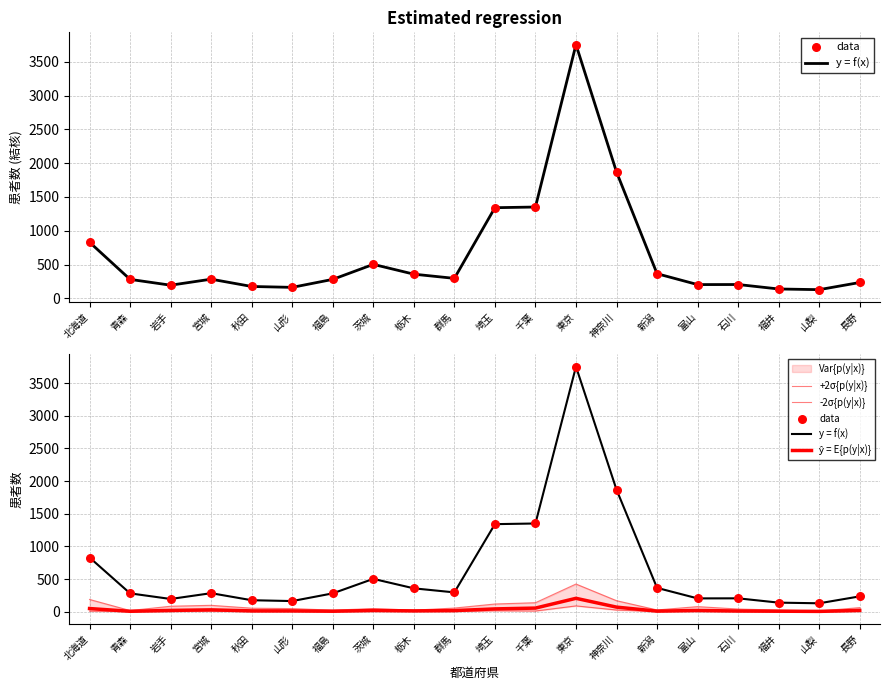

At which category is the sum across all series the highest?

東京